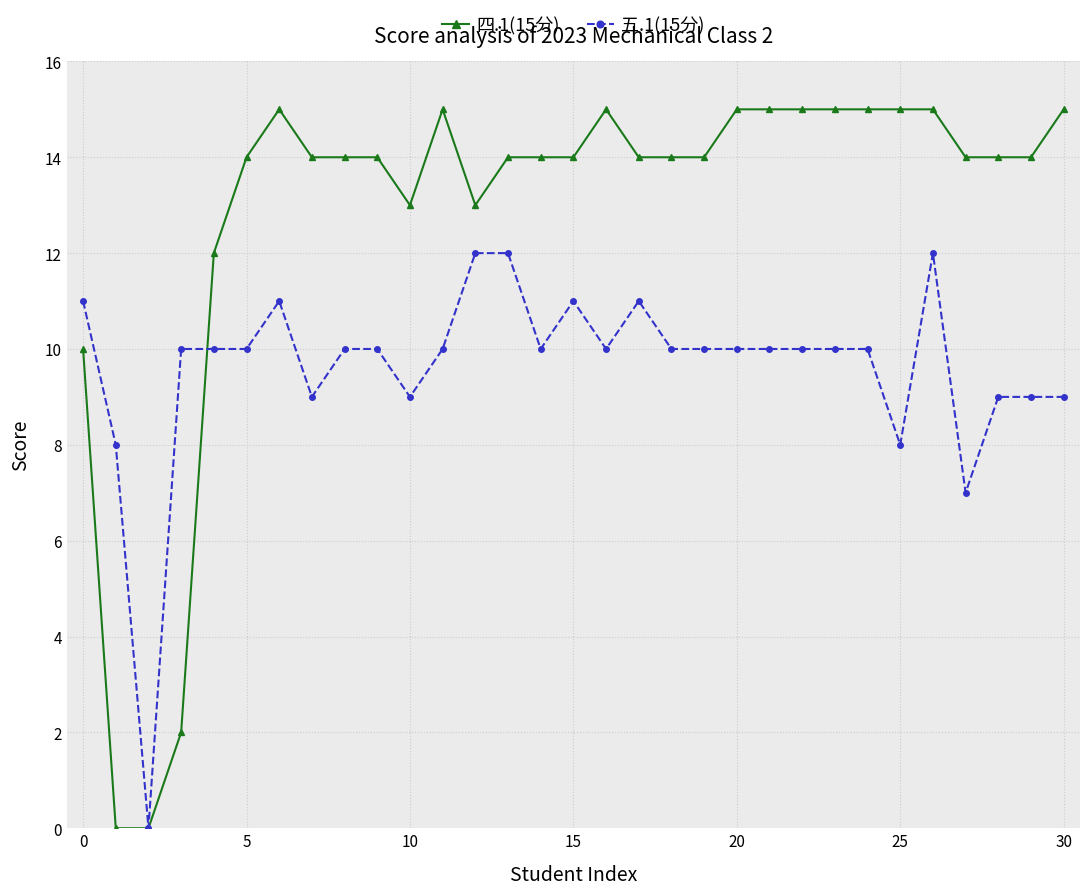

At how many categories does at least one series exceed 9?

29